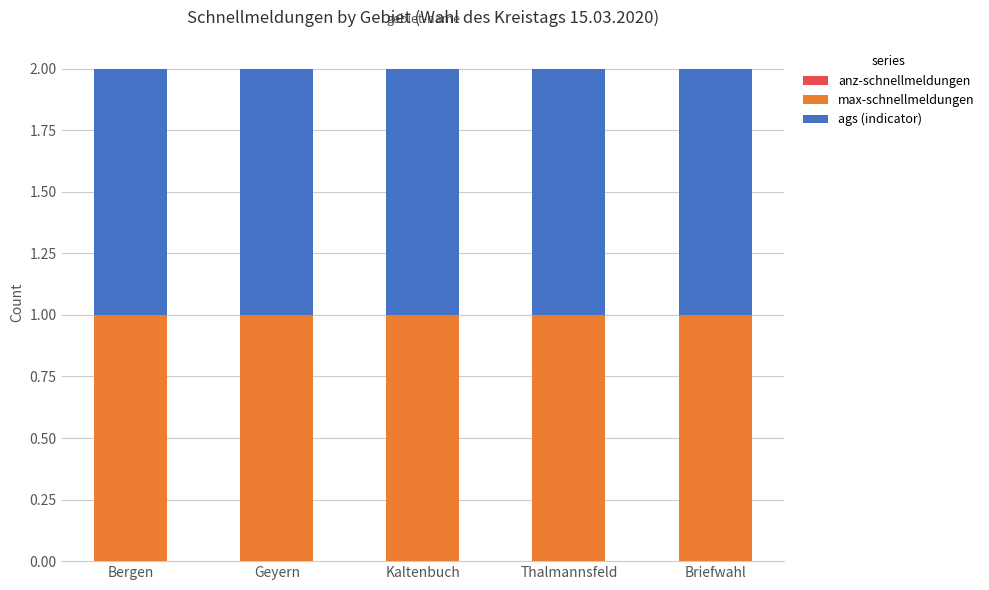

Rank the categories by anz-schnellmeldungen value from highest to lowest.

Bergen, Geyern, Kaltenbuch, Thalmannsfeld, Briefwahl